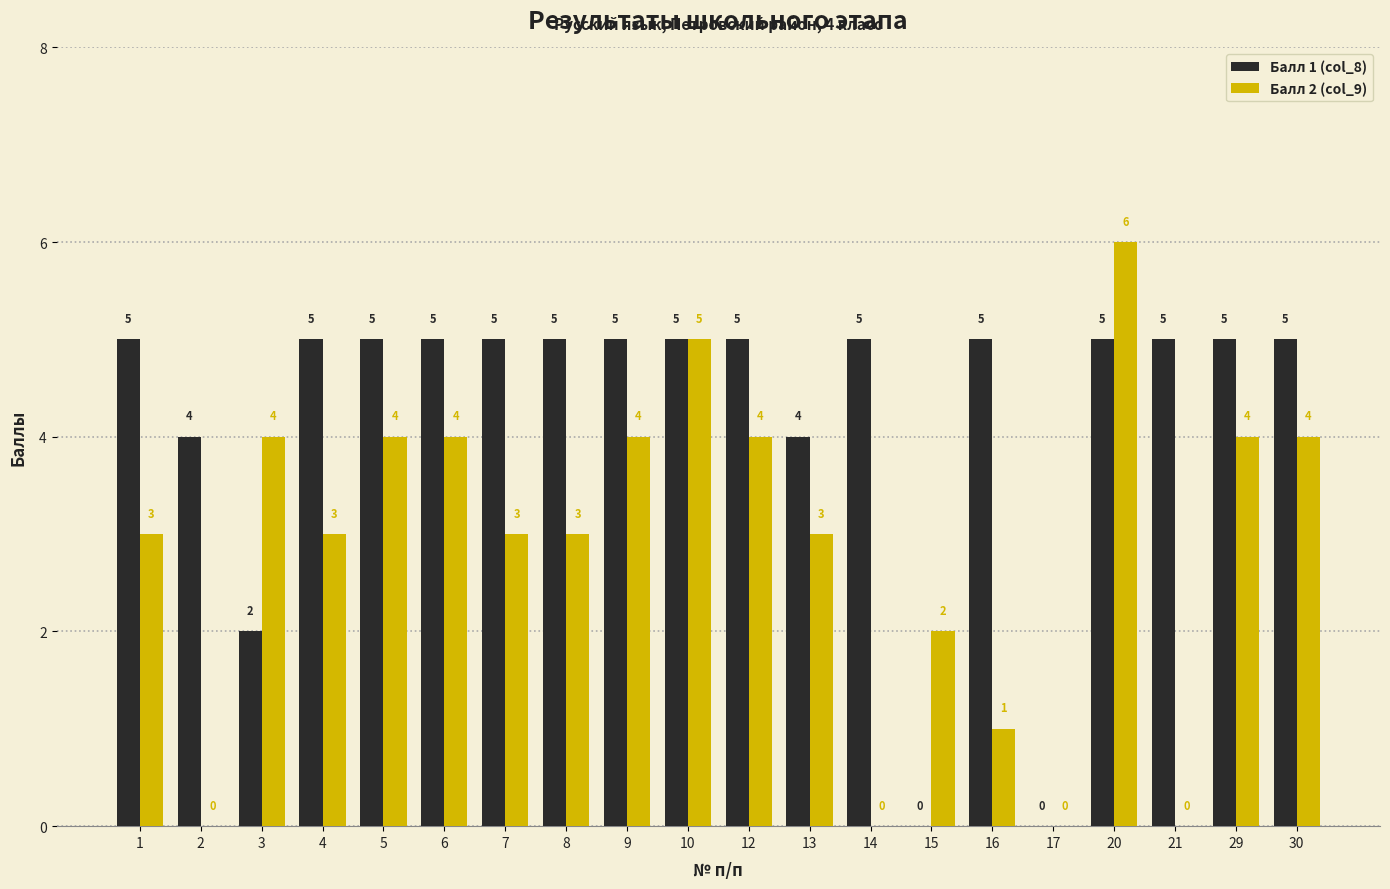

The Балл 2 (col_9) series shows 4 at 6. True or false?

True